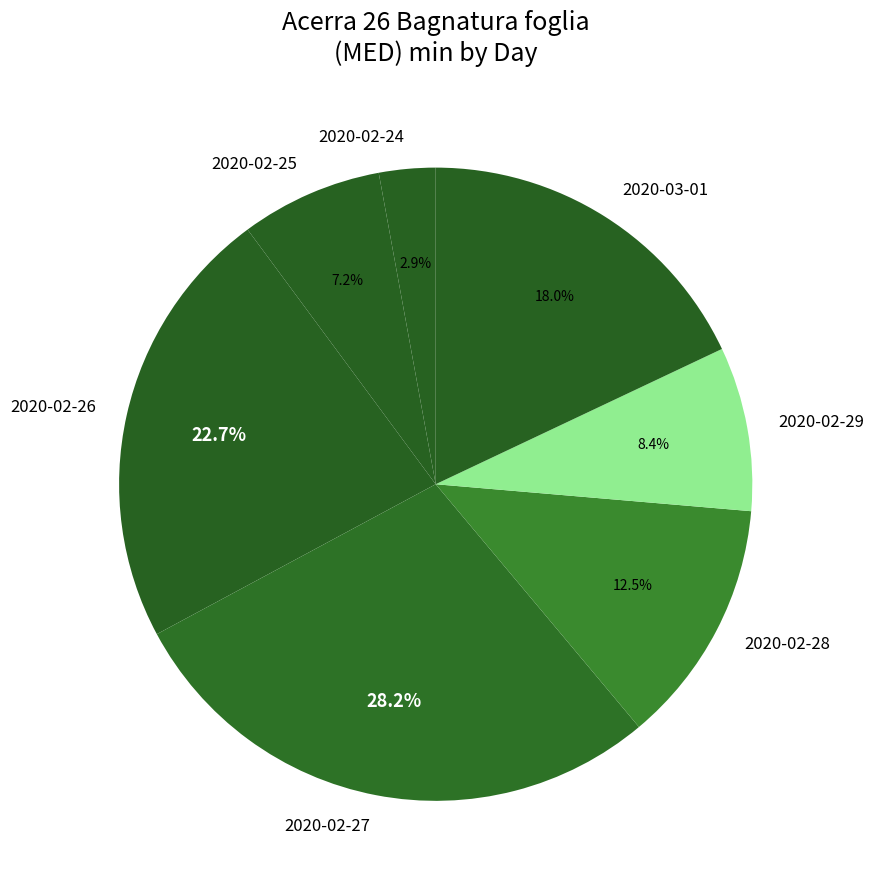

What percentage is the 2020-02-24 slice, to the nearest percent?

3%